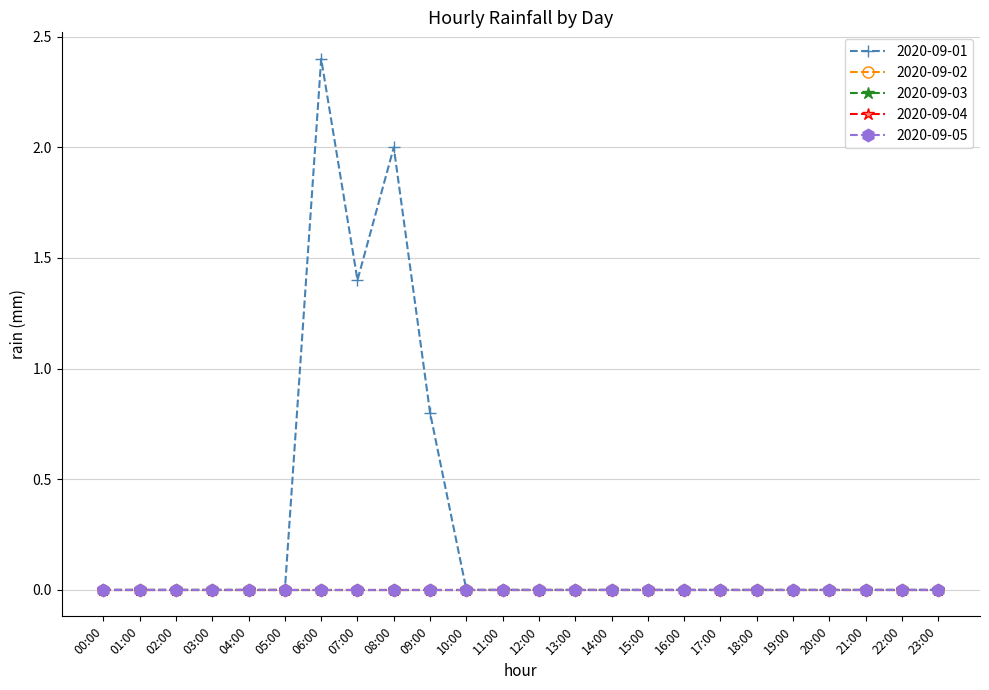

Which series has the largest total across all categories?

2020-09-01